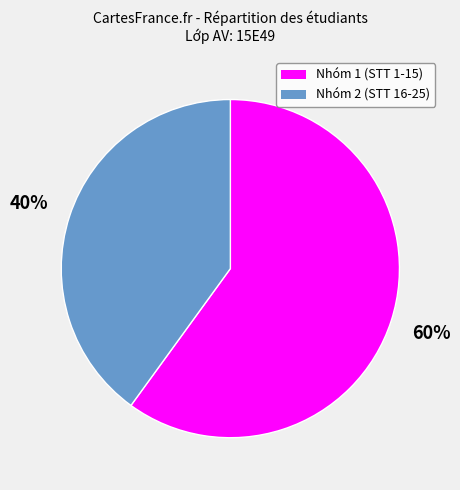

Is there any slice that represents more than half of the pie?

Yes